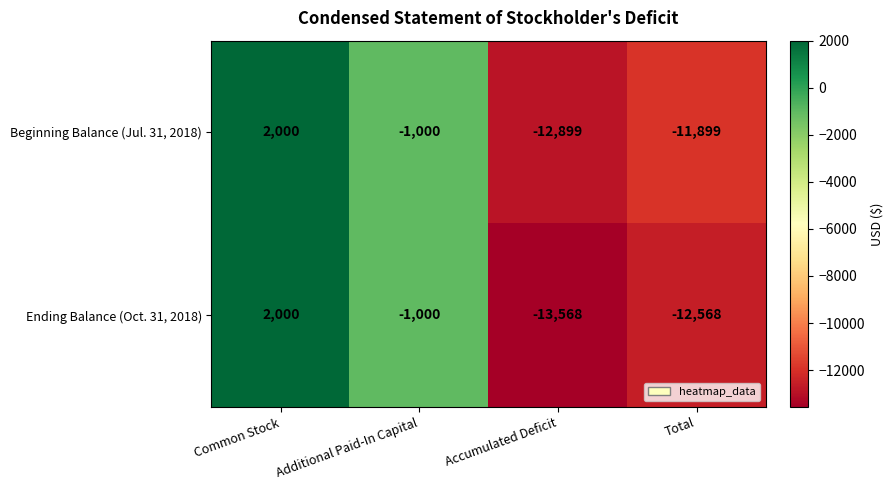

What is the difference between the Ending Balance (Oct. 31, 2018) values at Common Stock and Accumulated Deficit?

15568